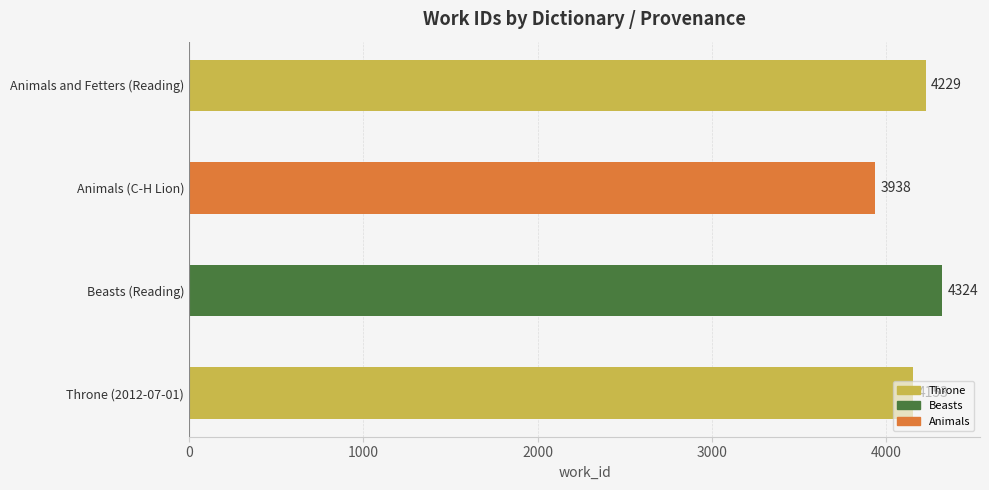

Does the chart contain any negative values?

No